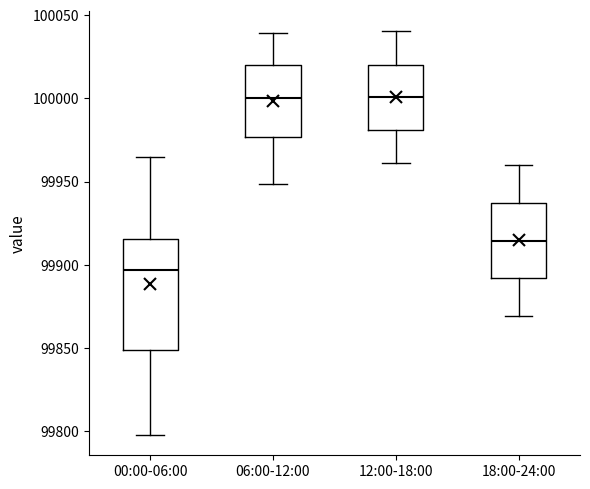

Reading left to right, read every box against the y-axis: the position of its median line, the range the box covers, and the ends of its whiskers. The values are not printed on the chart, so give them approximately, as read against the axis.

00:00-06:00: median 99895, box 99850 to 99915, whiskers 99800 to 99965
06:00-12:00: median 100000, box 99975 to 100020, whiskers 99950 to 100040
12:00-18:00: median 100000, box 99980 to 100020, whiskers 99960 to 100040
18:00-24:00: median 99915, box 99890 to 99935, whiskers 99870 to 99960